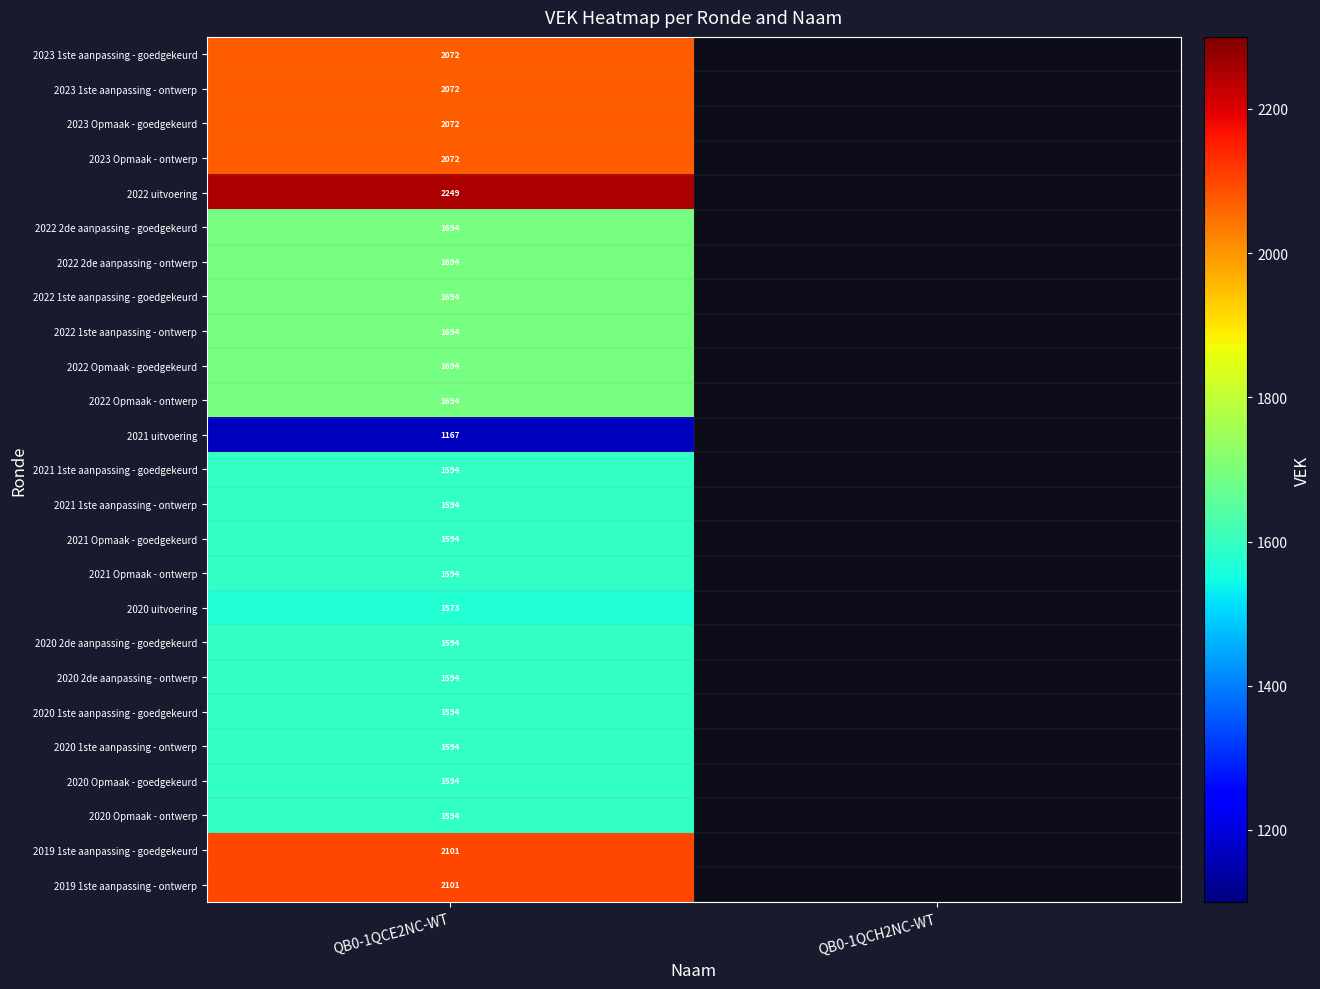

Is the value of 2019 1ste aanpassing - goedgekeurd at QB0-1QCE2NC-WT greater than the value of 2022 2de aanpassing - ontwerp at QB0-1QCE2NC-WT?

Yes